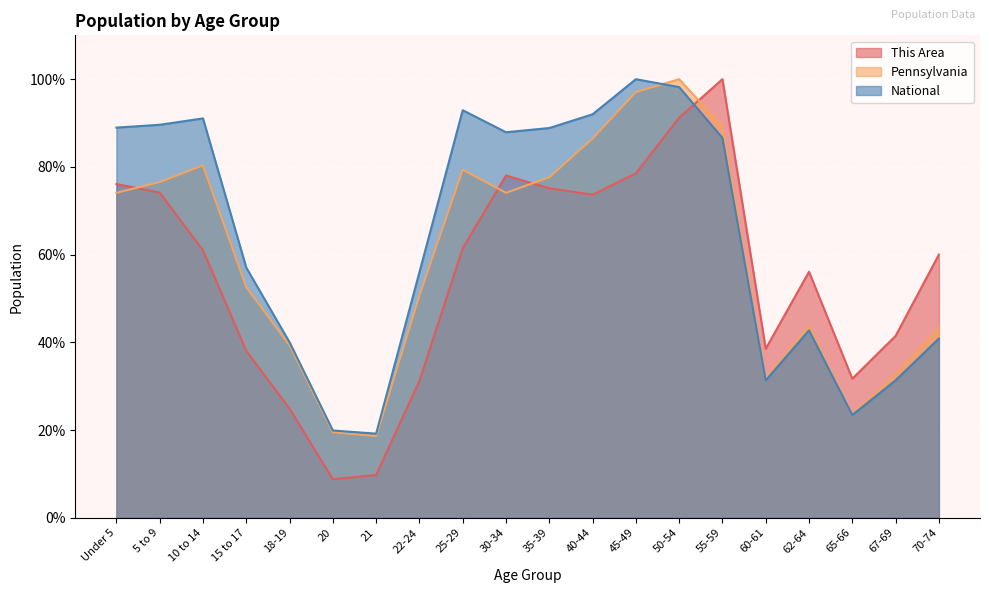

At which category is the sum across all series the highest?

50-54